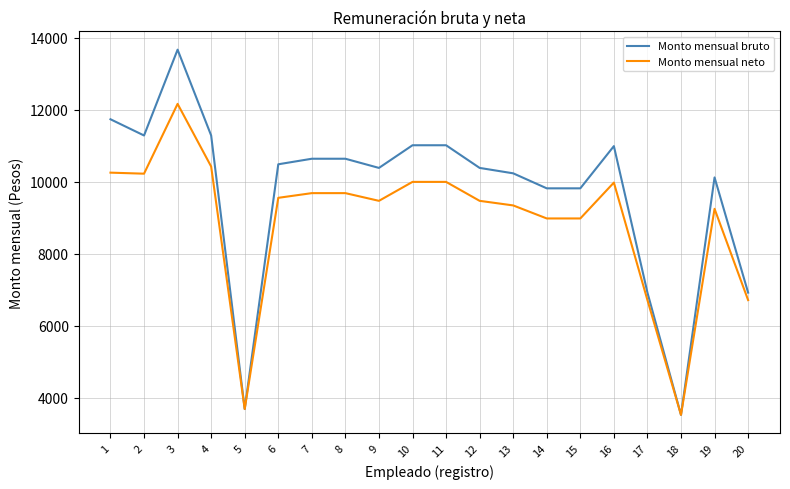

Which category has the highest value in the Monto mensual neto series?

3